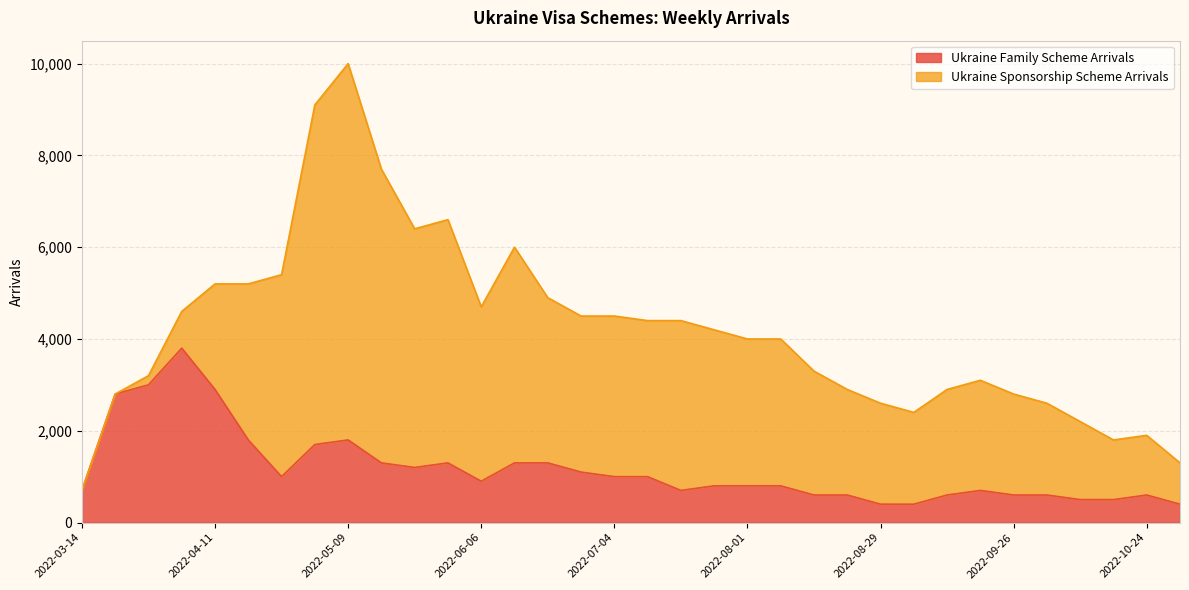

What is the lowest value of the Ukraine Family Scheme Arrivals series?

400